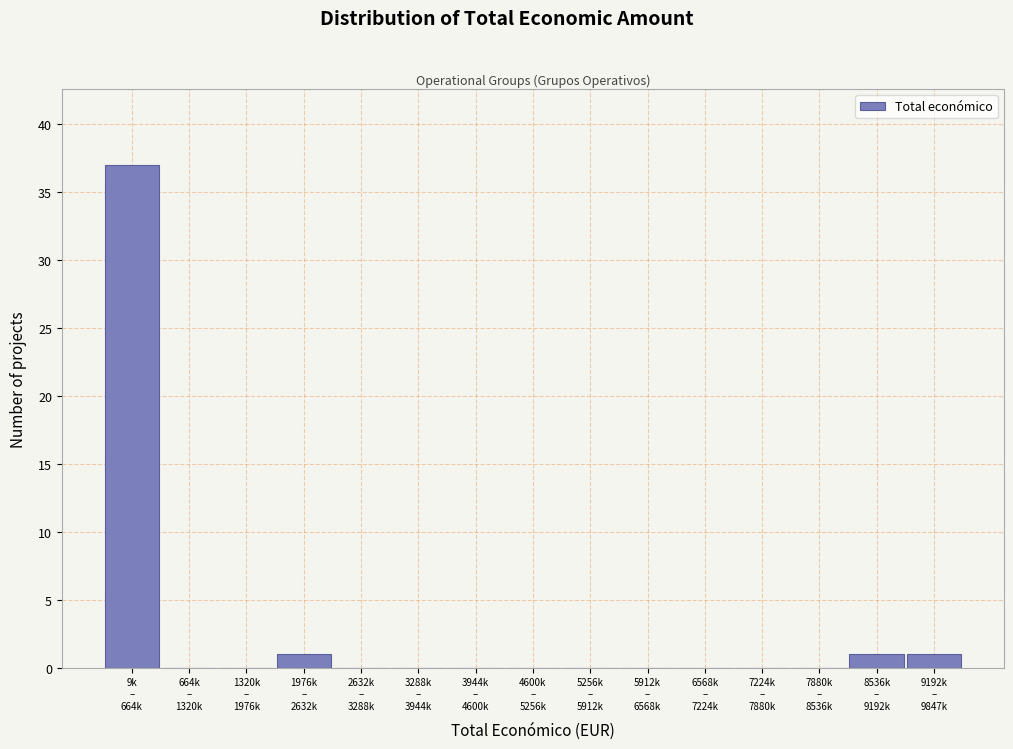

What is the sum of all values?

40